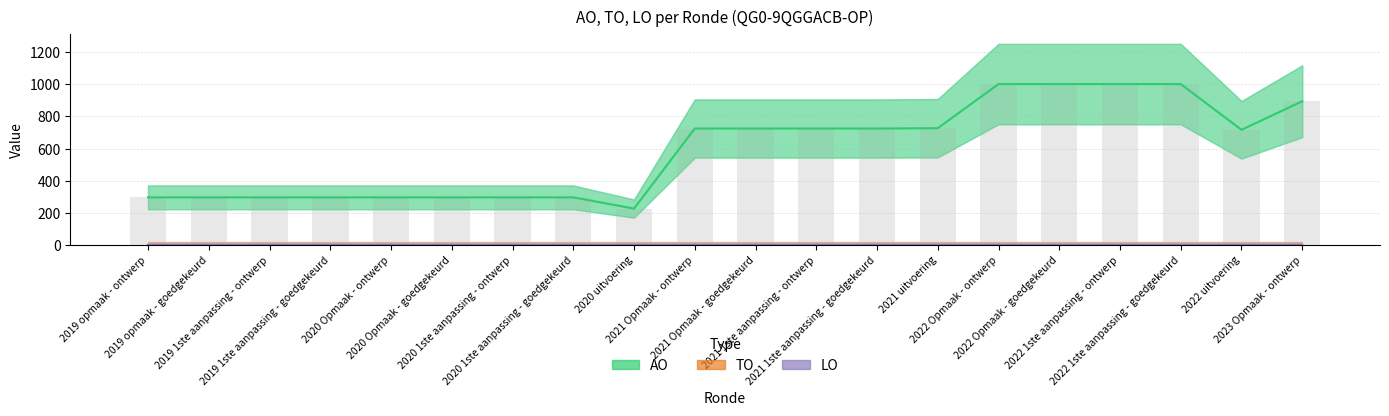

What is the sum of all AO values?

11841